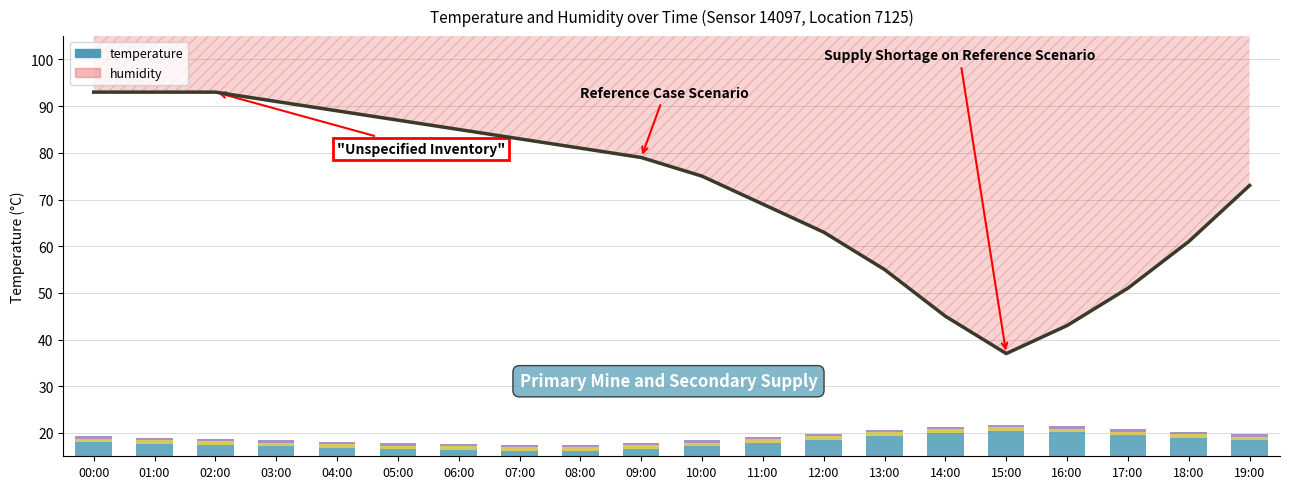

List the labels in order of value, largest first.

15:00, 16:00, 14:00, 17:00, 13:00, 18:00, 12:00, 19:00, 00:00, 11:00, 01:00, 02:00, 03:00, 10:00, 04:00, 09:00, 05:00, 06:00, 08:00, 07:00